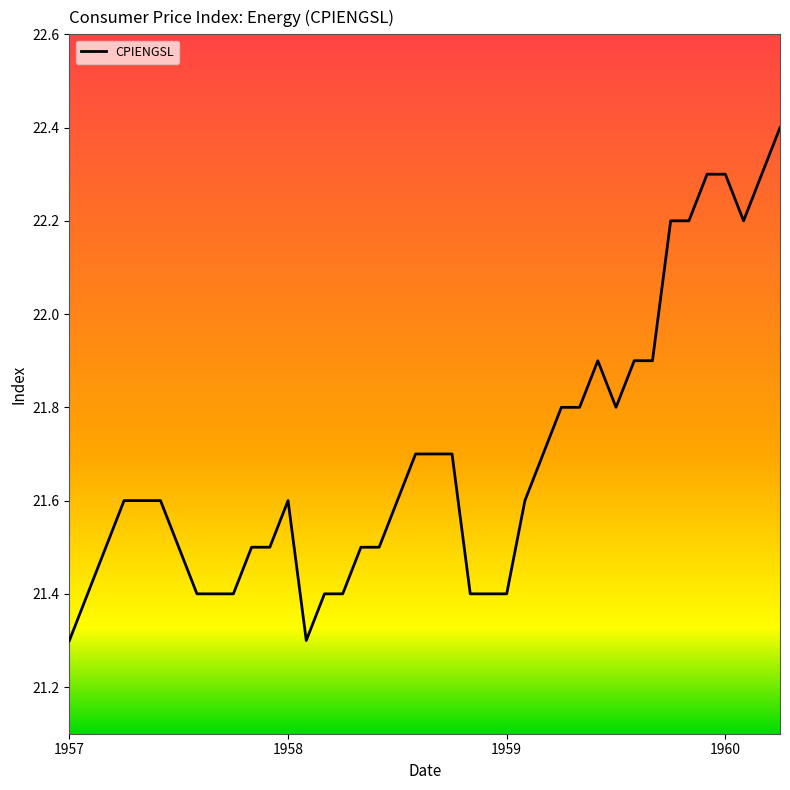

What is the difference between the maximum and minimum values?

1.1